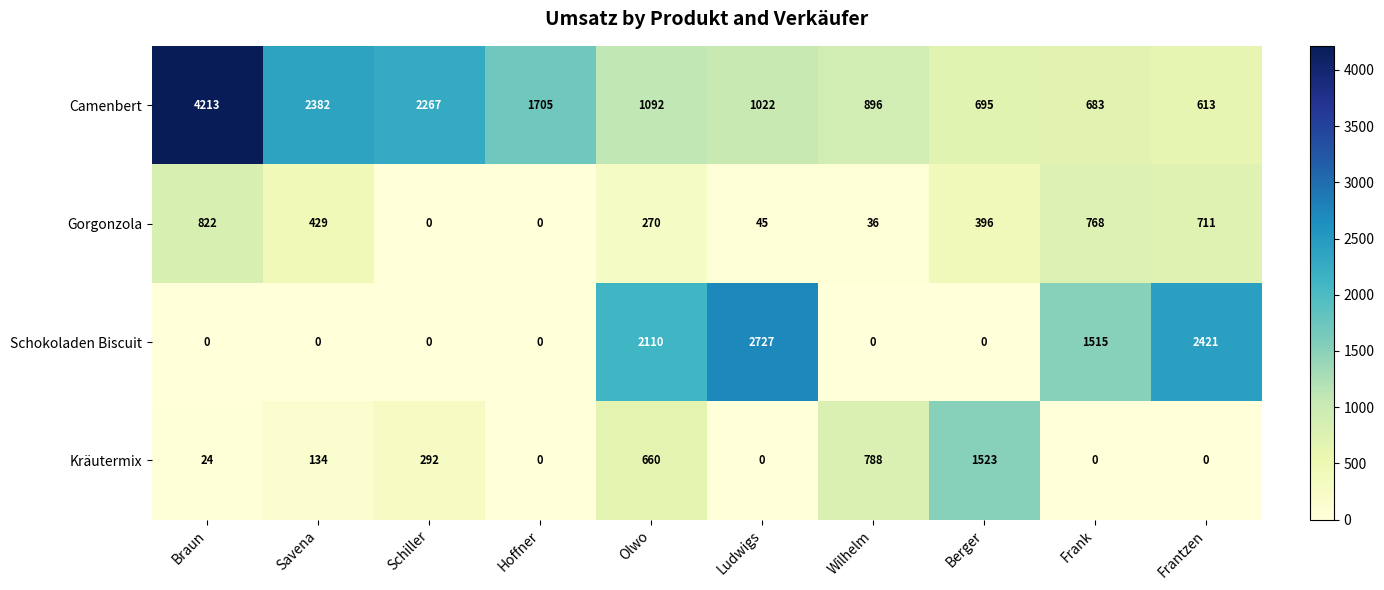

Which series has the widest spread of values?

Camenbert